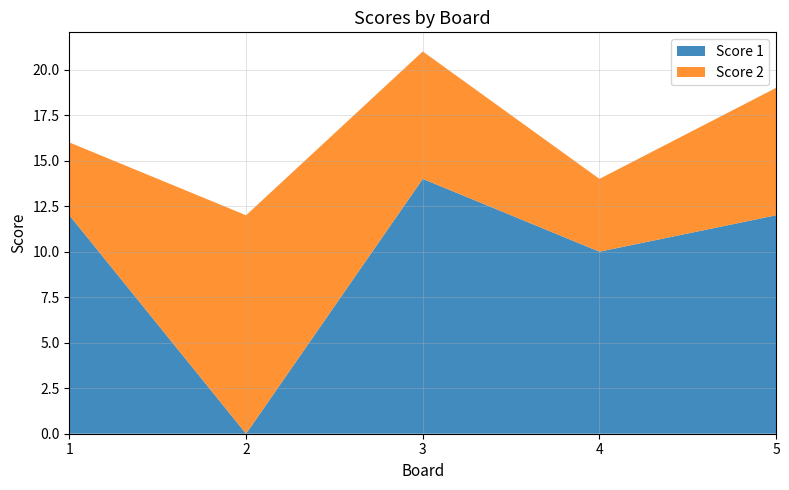

Reading right to left, transcribe all the data shown in this chart.

Score 1: 12	10	14	0	12
Score 2: 7	4	7	12	4